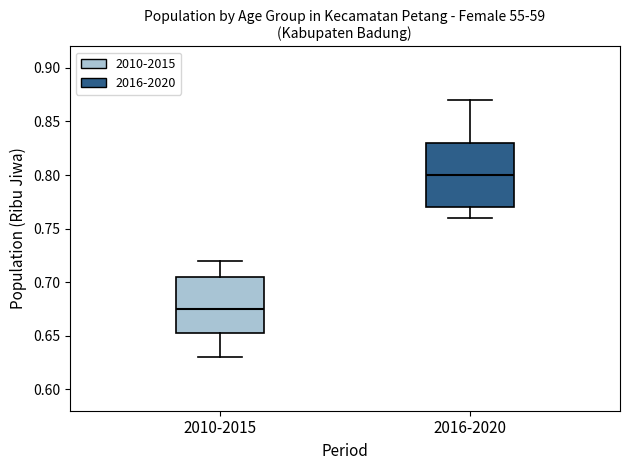

Where does the lower whisker of the box for 2016-2020 end on the y-axis? The values are not printed on the chart, so give them approximately, as read against the axis.

0.760